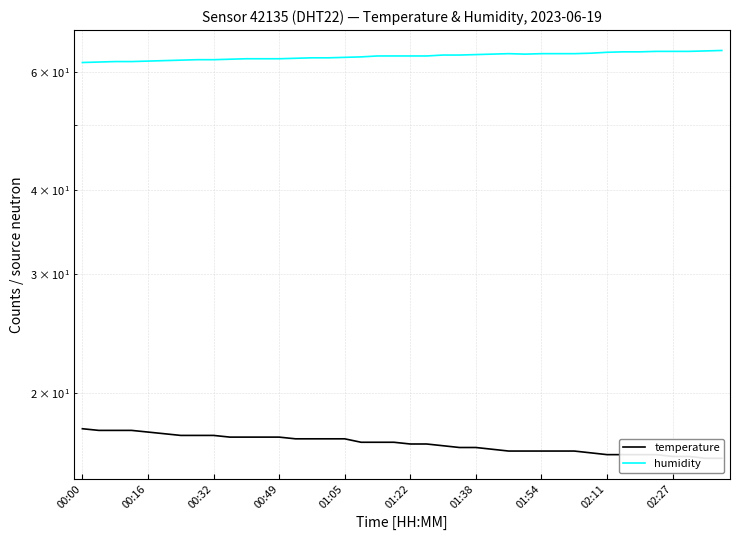

Where is the first local maximum for humidity?

26